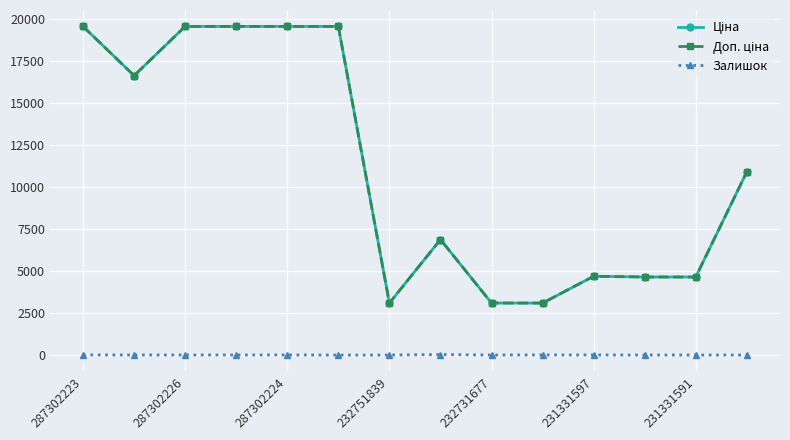

At how many categories does at least one series exceed 12646?

6